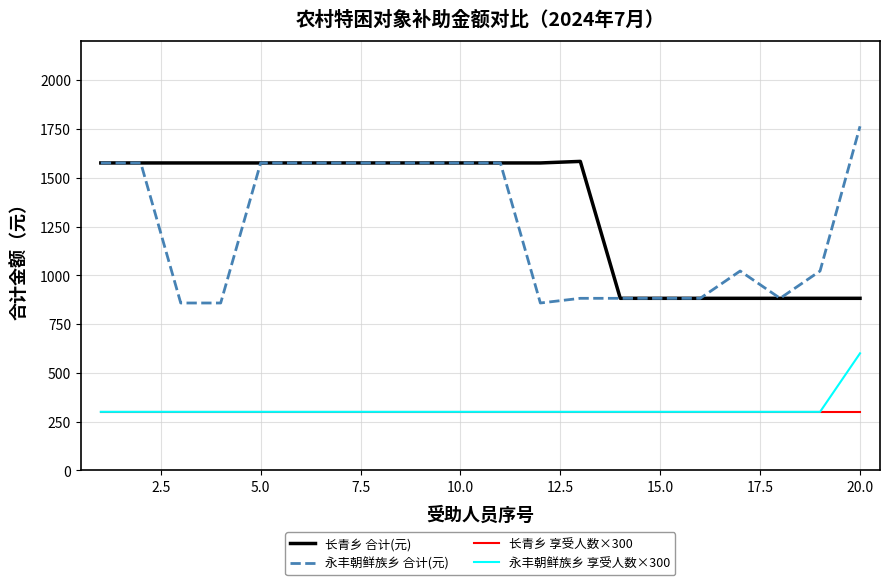

What is the sum of all 永丰朝鲜族乡 享受人数×300 values?

6300